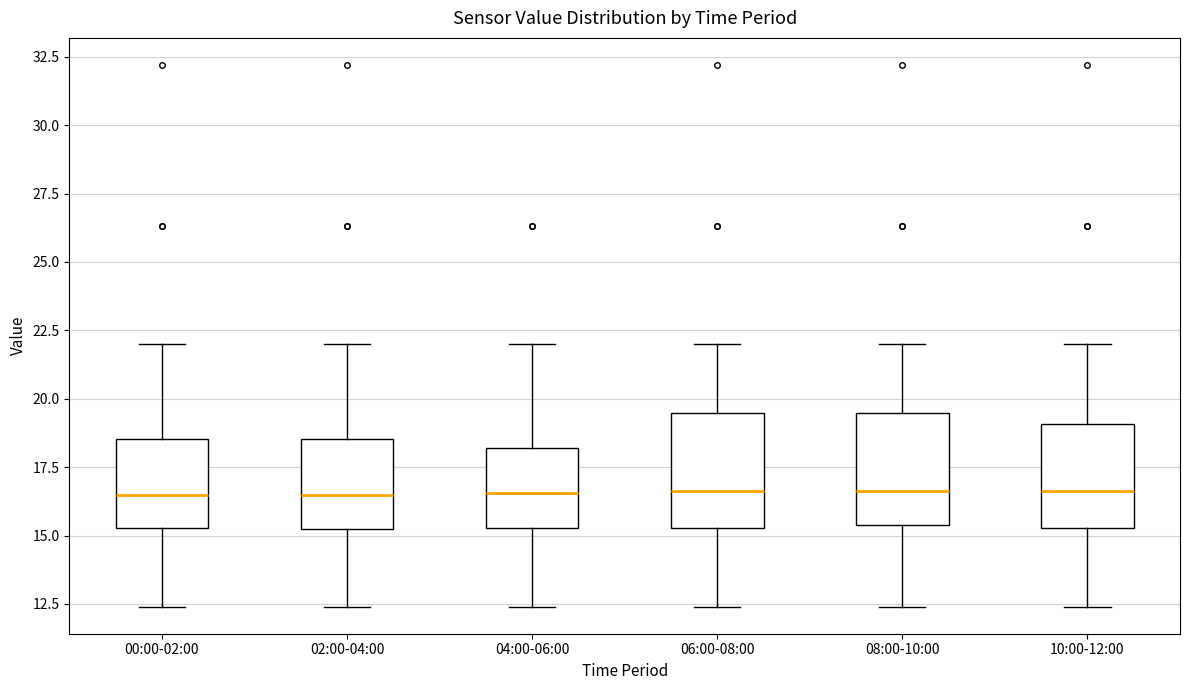

Where is the lower edge of the box for 00:00-02:00 on the y-axis? The values are not printed on the chart, so give them approximately, as read against the axis.

15.5